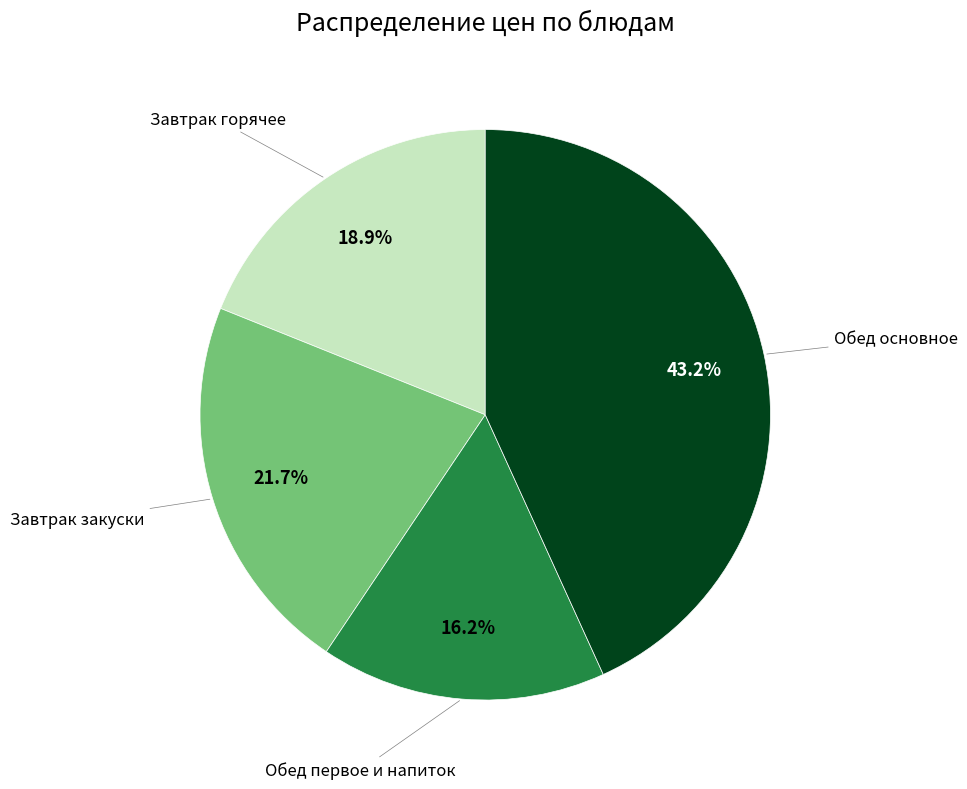

How many slices are in this pie chart?

4